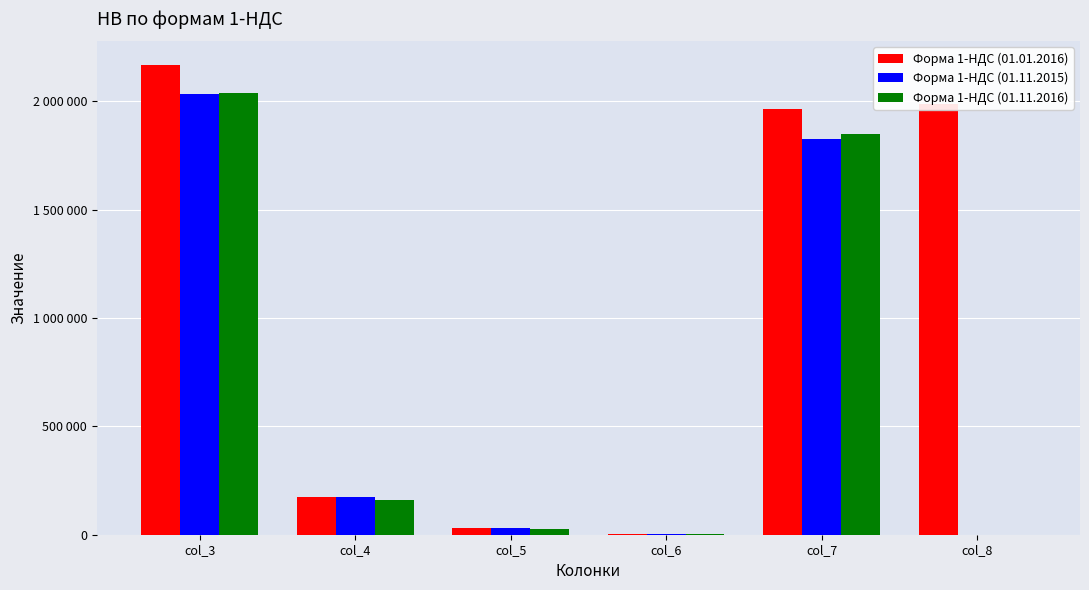

What are all the series names shown in the legend?

Форма 1-НДС (01.01.2016), Форма 1-НДС (01.11.2015), Форма 1-НДС (01.11.2016)